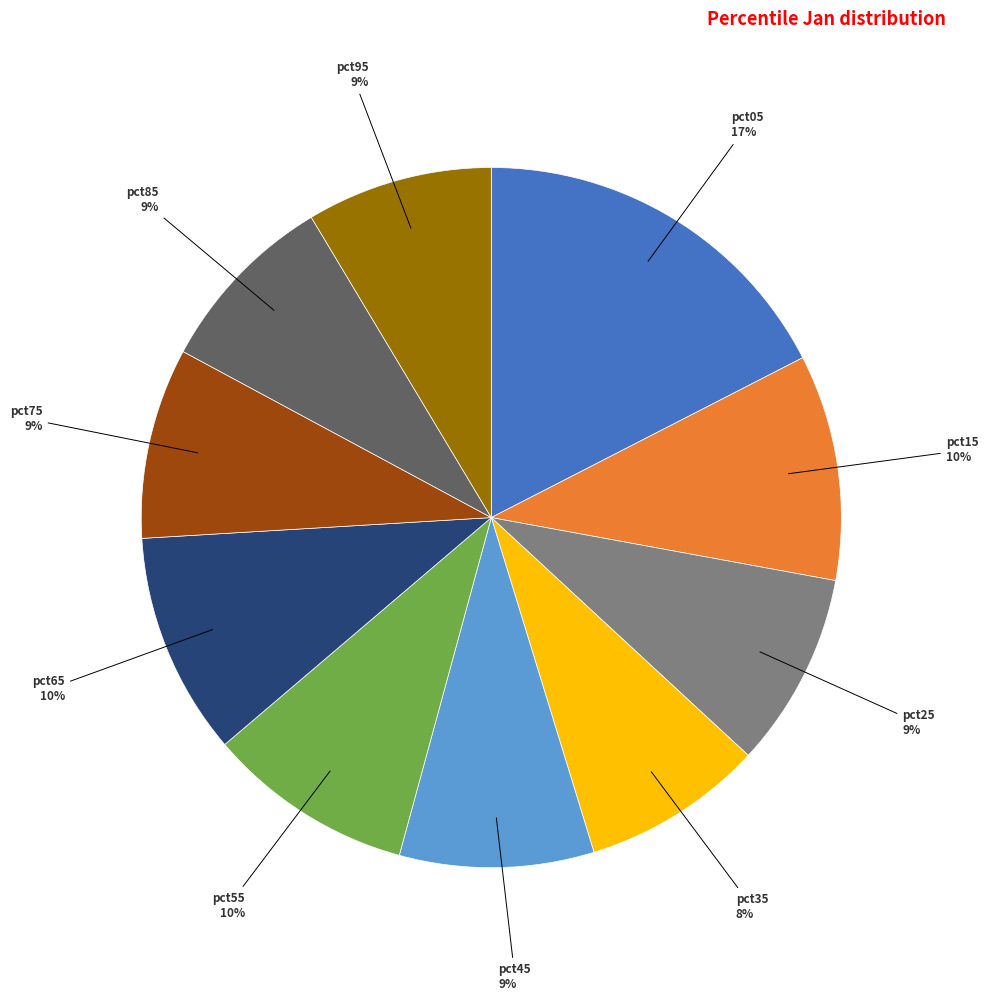

To the nearest percent, what is the average slice percentage?

10%